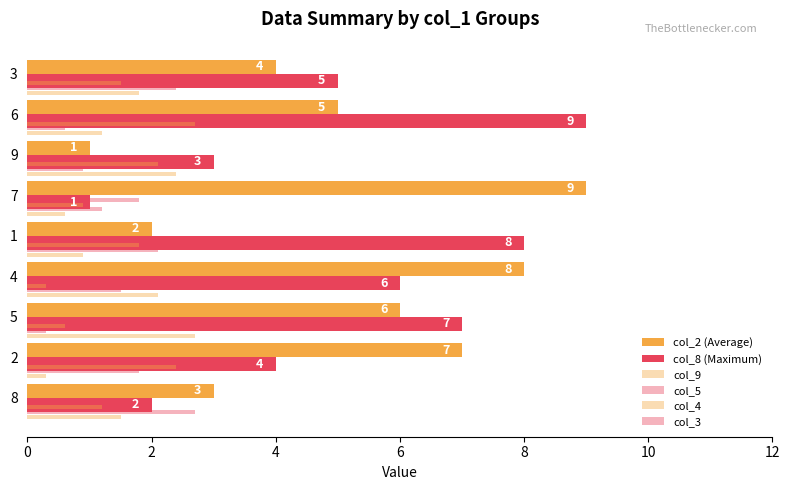

How many data points does each series have?

9